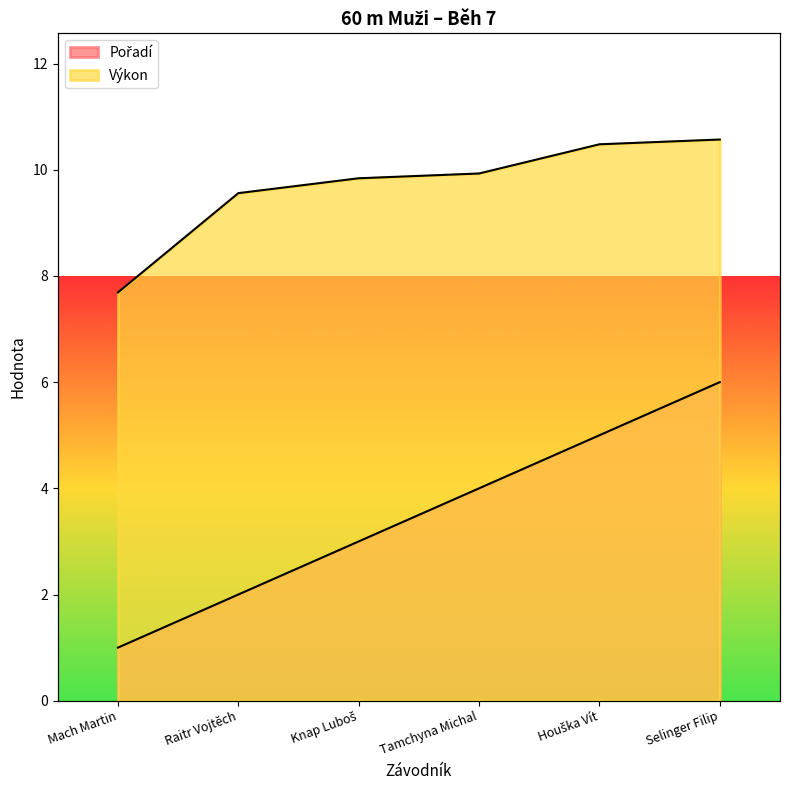

How many data points in Výkon are above 9?

5